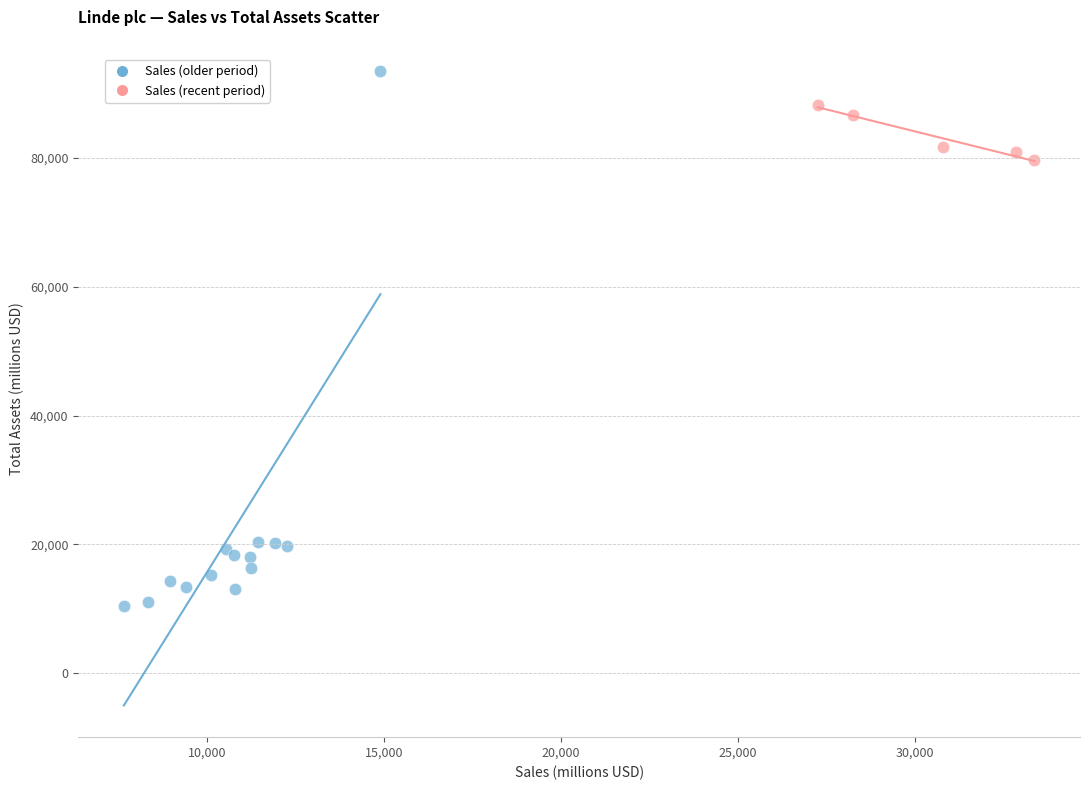

Which series contains the lowest Y value?

Sales (older period)